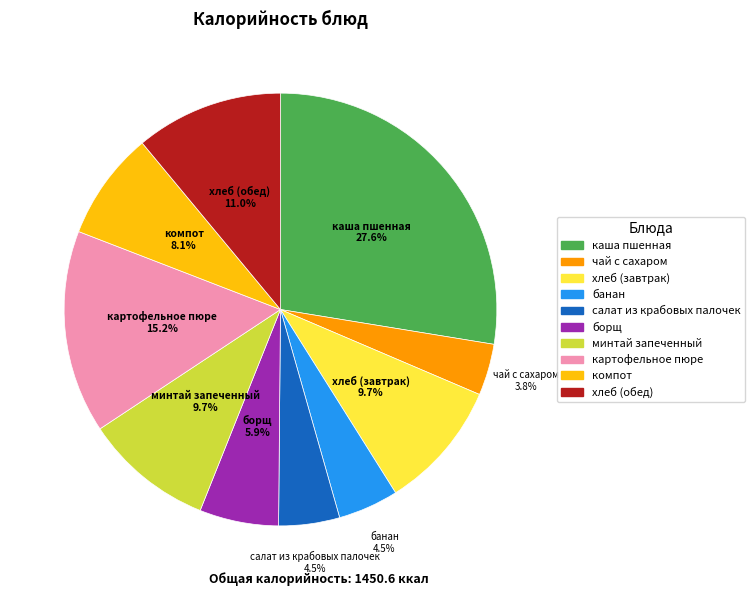

To the nearest percent, what is the average slice percentage?

10%